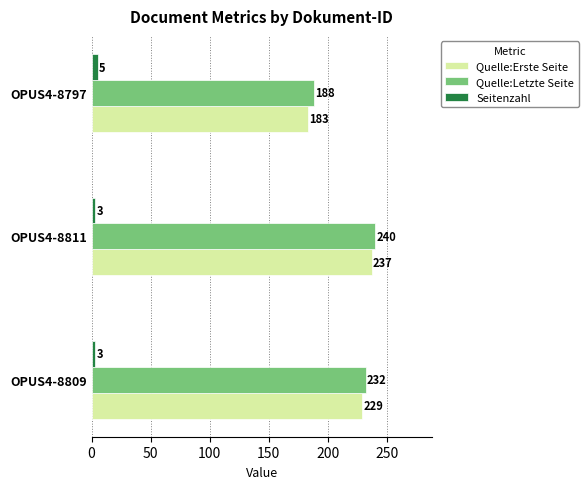

At which category is the sum across all series the highest?

OPUS4-8811